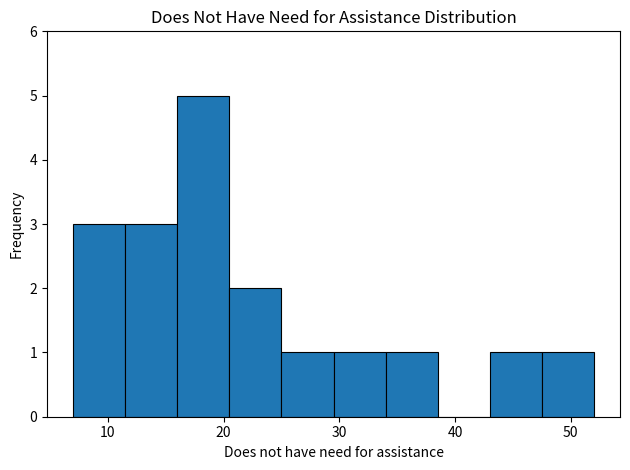

Reading left to right, transcribe this chart: for each bar, give the range it covers on the x-axis and its height. Neither the bar edges nor the heights are printed on the chart, so give them approximately, as read against the axes.

7.0 to 11.5: 3
11.5 to 16.0: 3
16.0 to 20.5: 5
20.5 to 25.0: 2
25.0 to 29.5: 1
29.5 to 34.0: 1
34.0 to 38.5: 1
38.5 to 43.0: 0
43.0 to 47.5: 1
47.5 to 52.0: 1